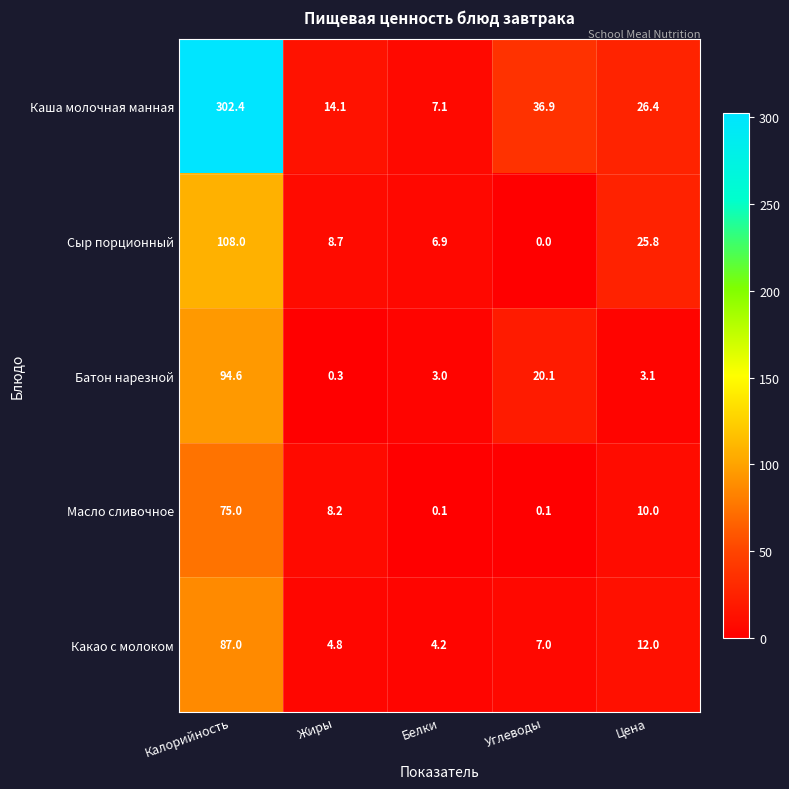

Where does the Масло сливочное series first go above 8?

Калорийность